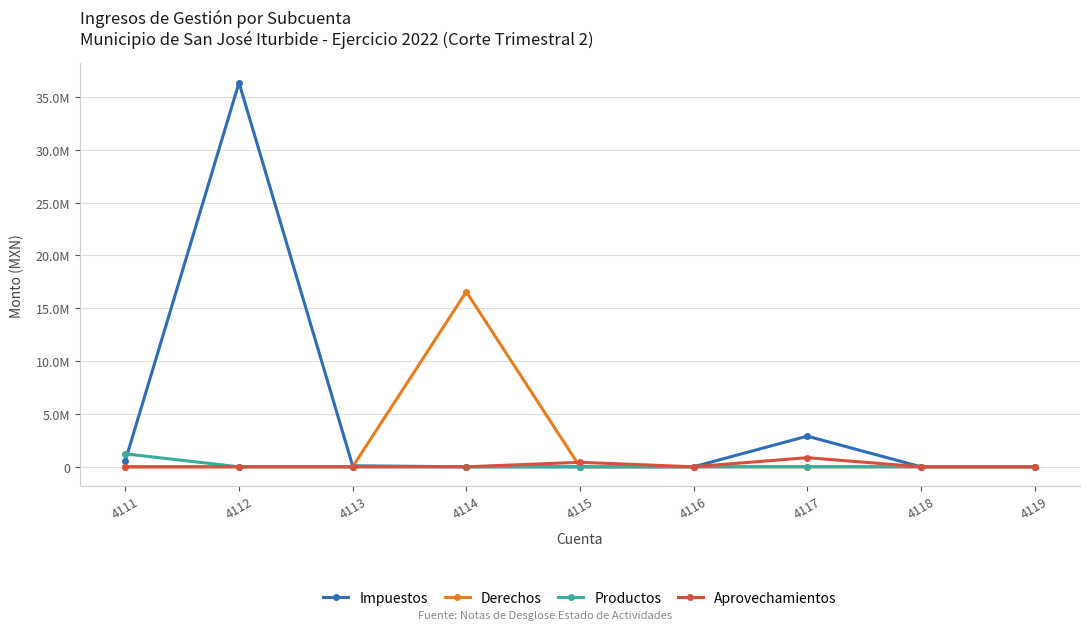

At which category does the chart reach its minimum across all series?

4114